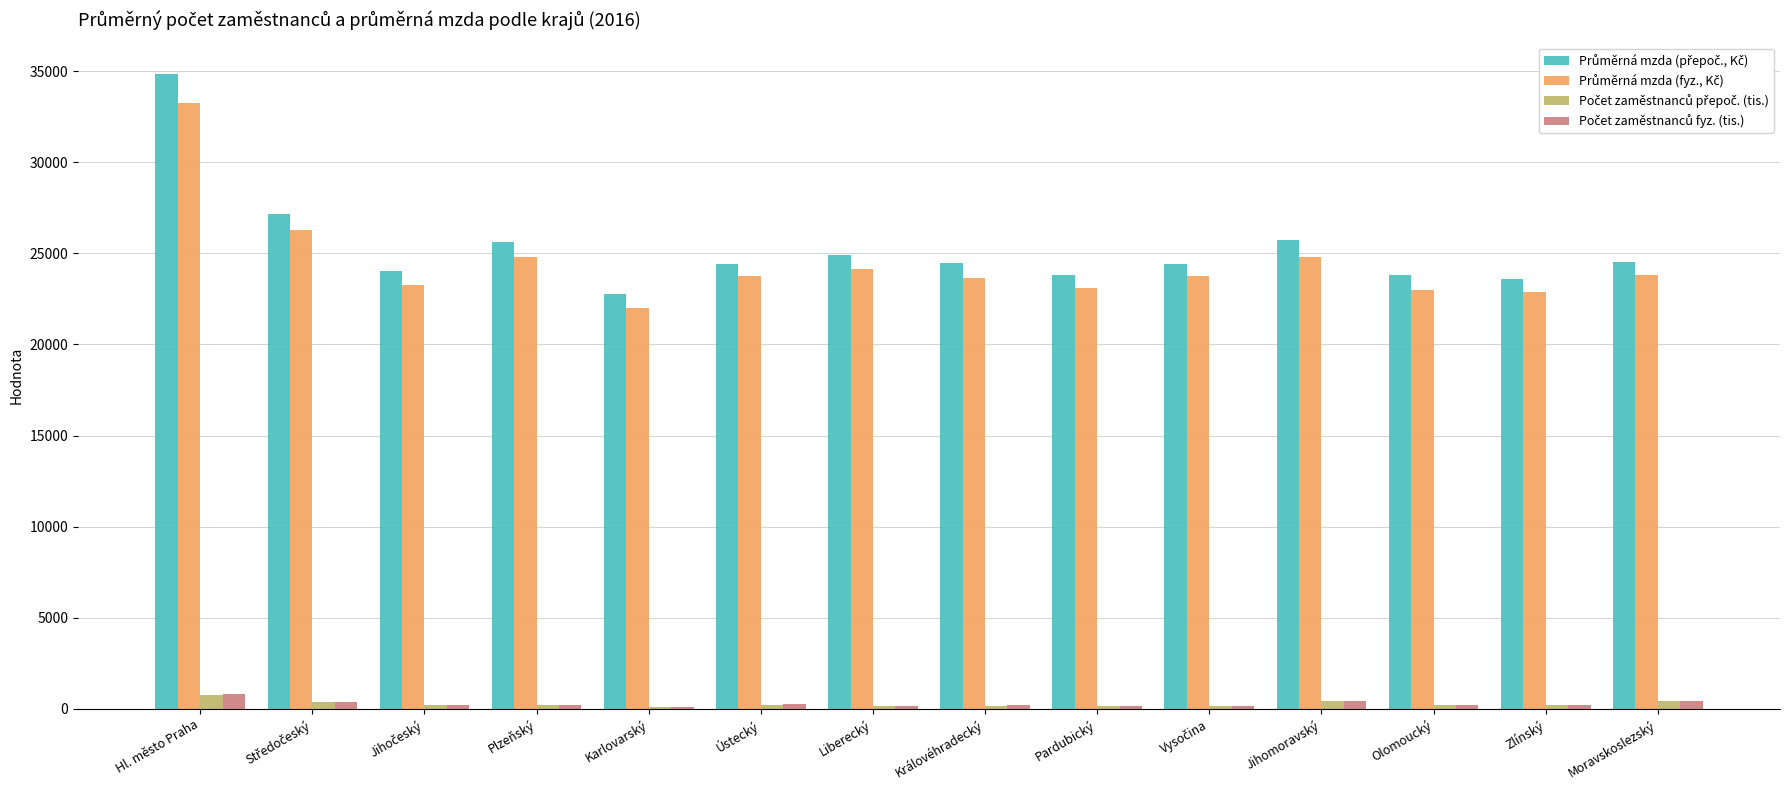

What is the maximum value shown in the chart?

34824.0